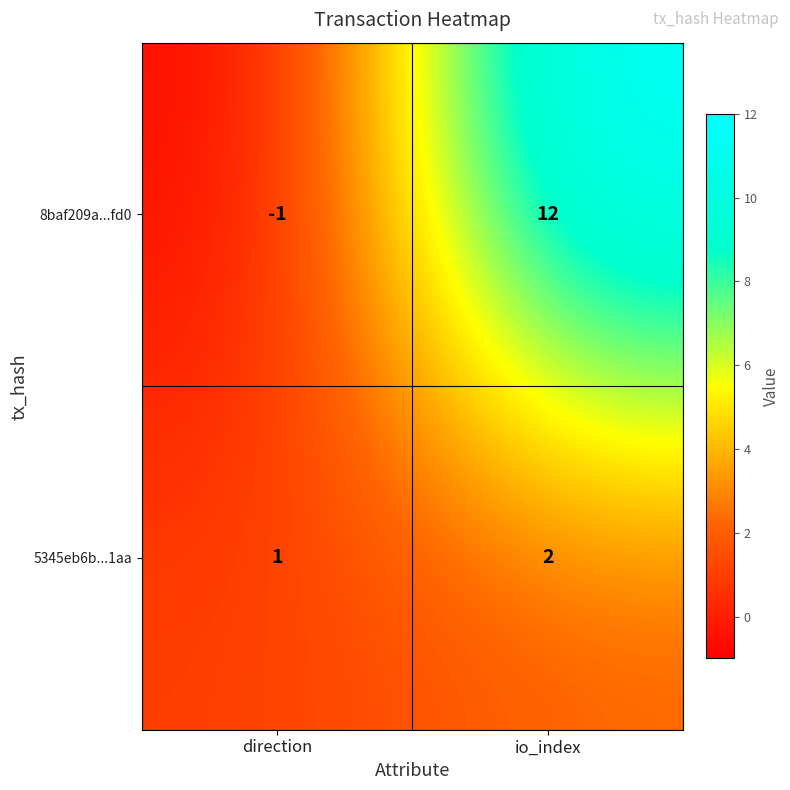

Where is 8baf209a...fd0 nearest to the value 5?

direction